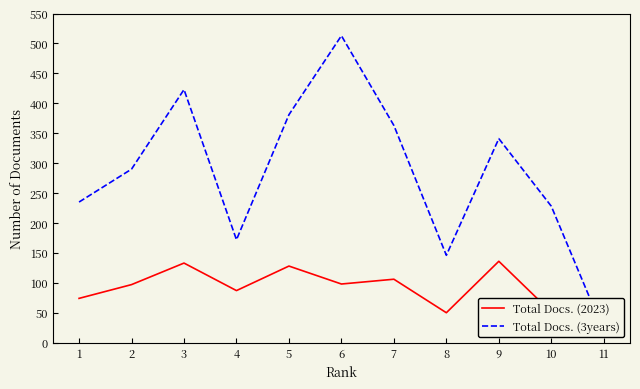

How many lines are shown in the chart?

2